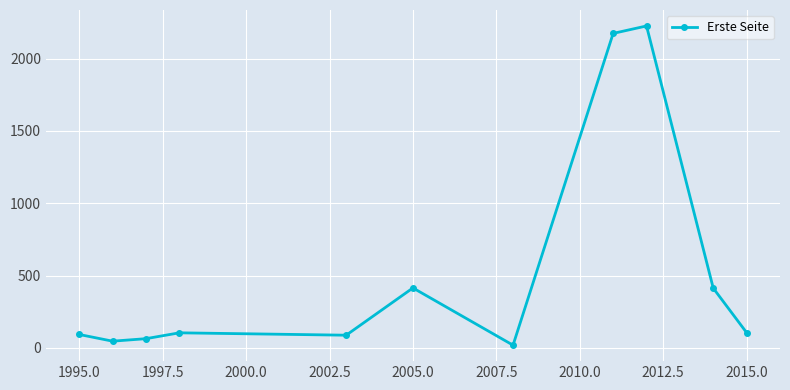

Does the chart have visible grid lines?

Yes